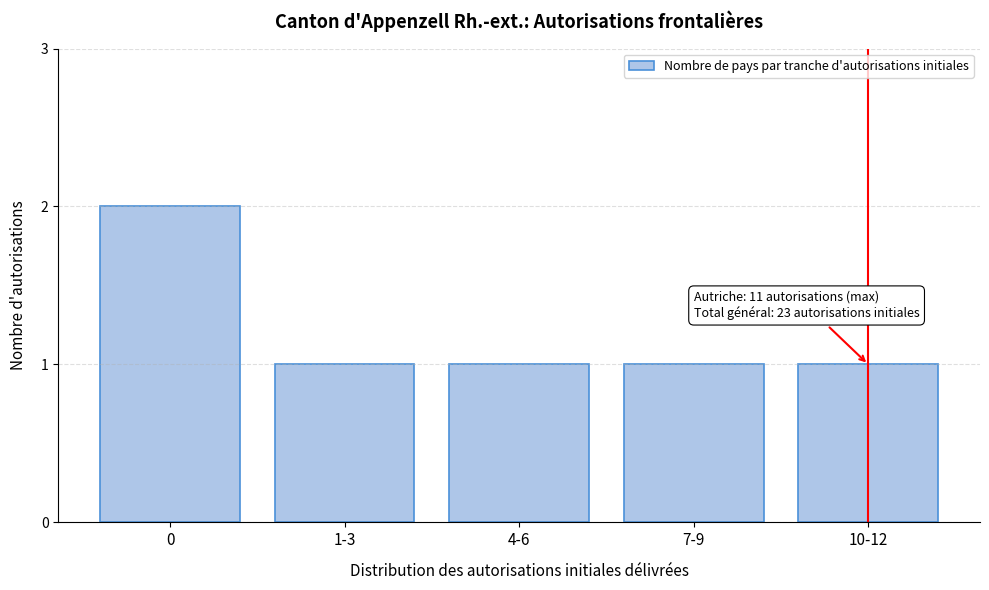

Reading left to right, transcribe all the data shown in this chart.

0=2	1-3=1	4-6=1	7-9=1	10-12=1